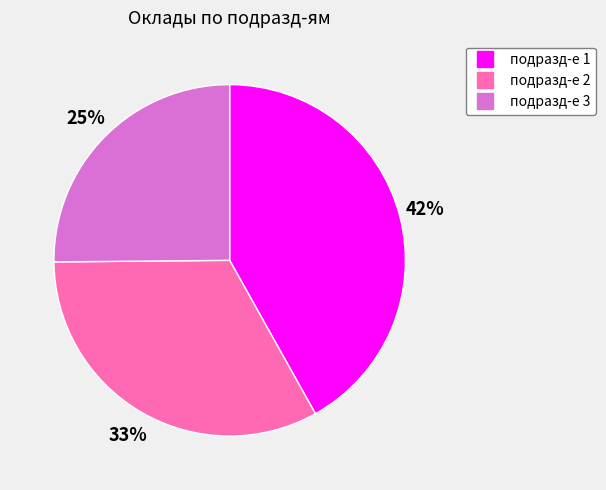

To the nearest percent, what percentage of the pie is подразд-е 2?

33%